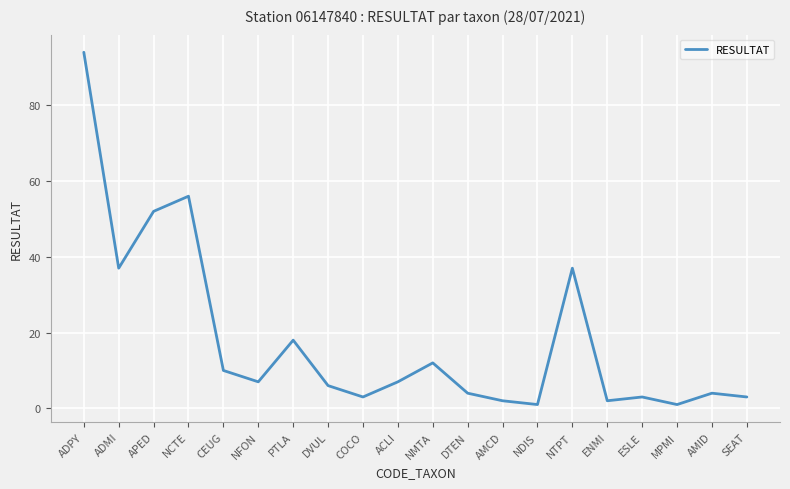

True or false: the data shows 21 at NMTA.

False